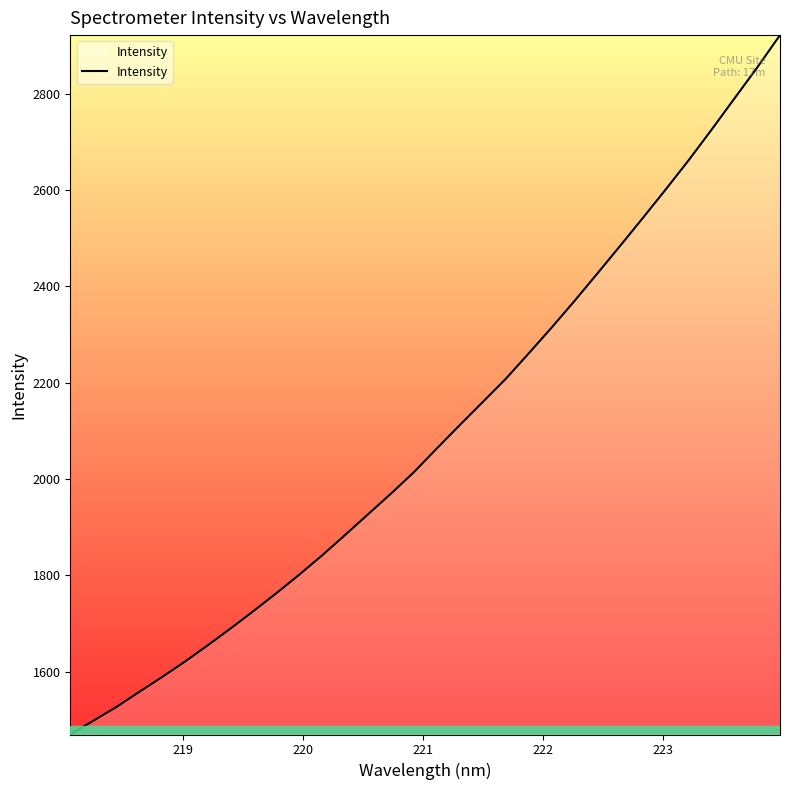

What is the minimum value shown in the chart?

1469.3